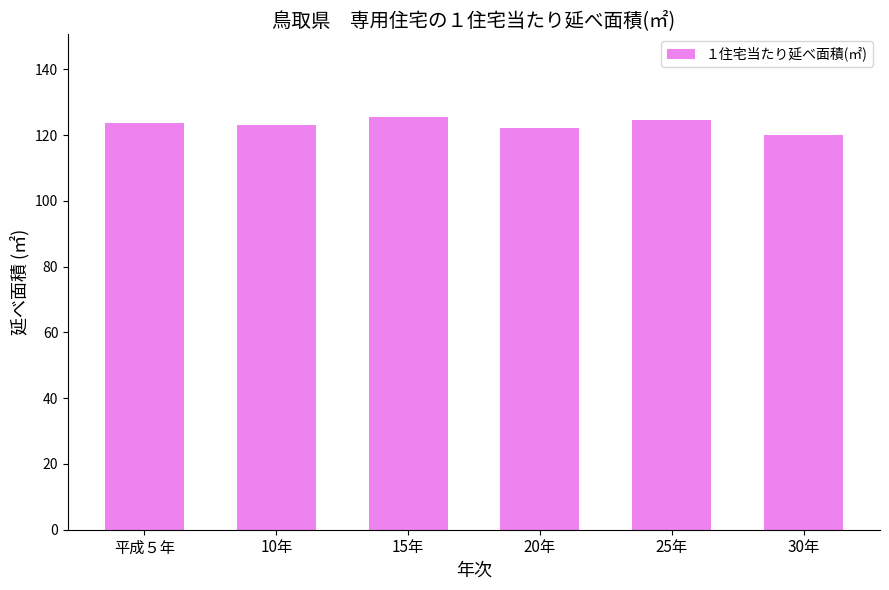

How many categories are shown in the chart?

6